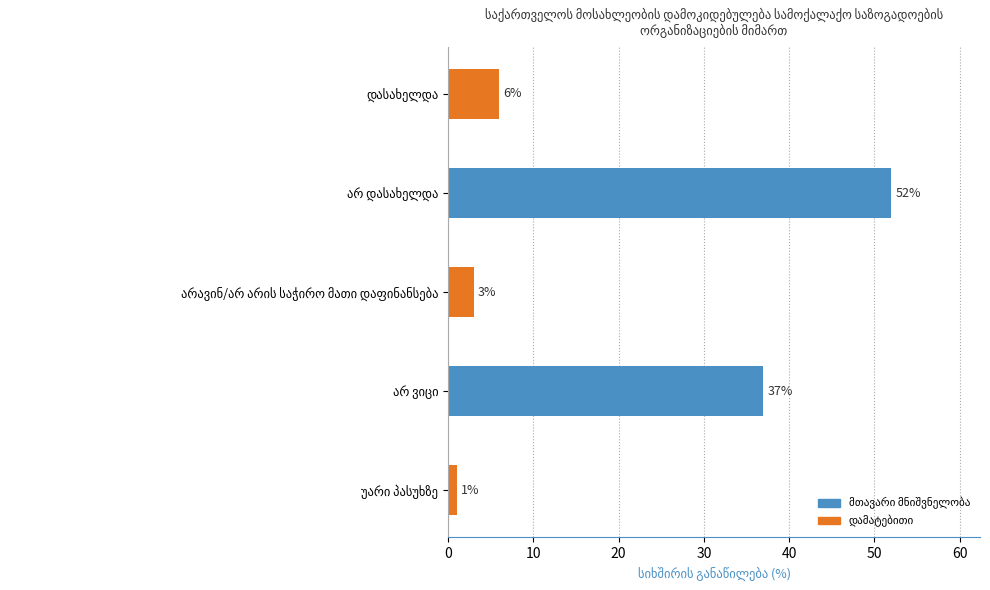

How many values are below 6?

2